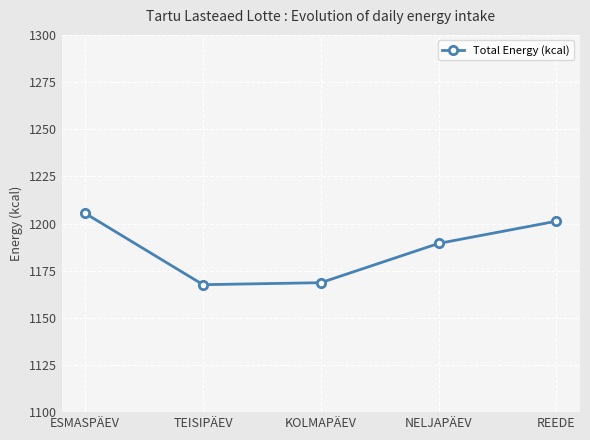

Is it true that the value at NELJAPÄEV is 1189.5?

True